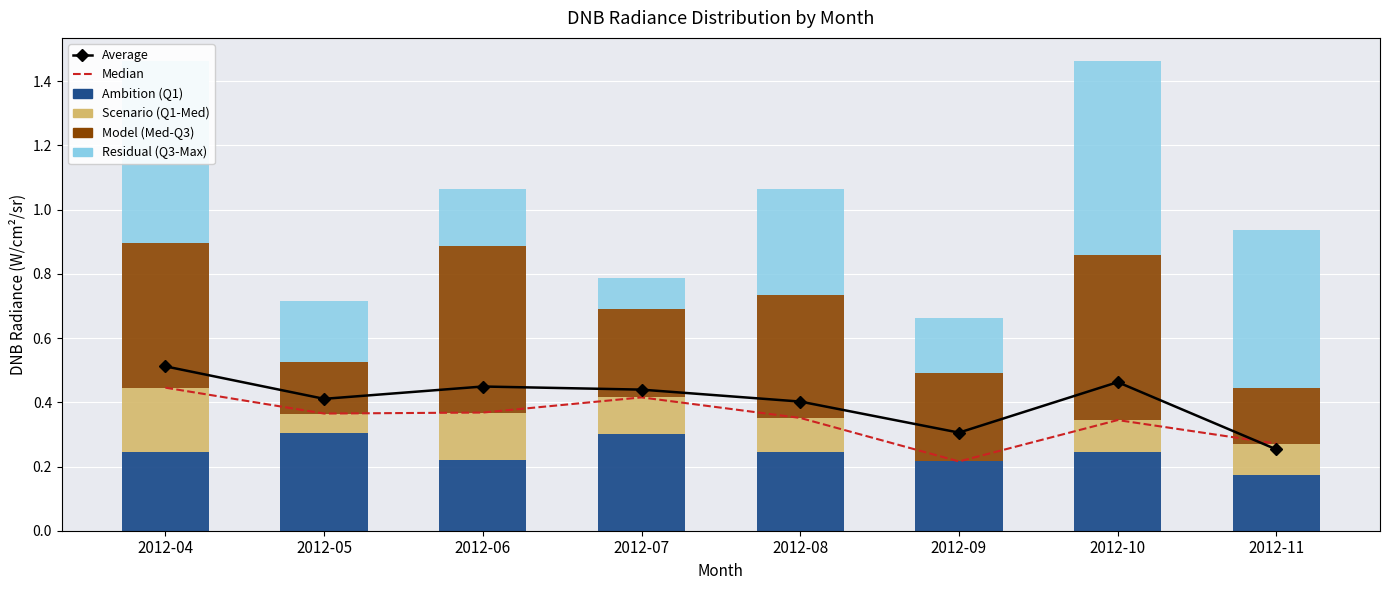

What is the greatest value displayed?

0.6